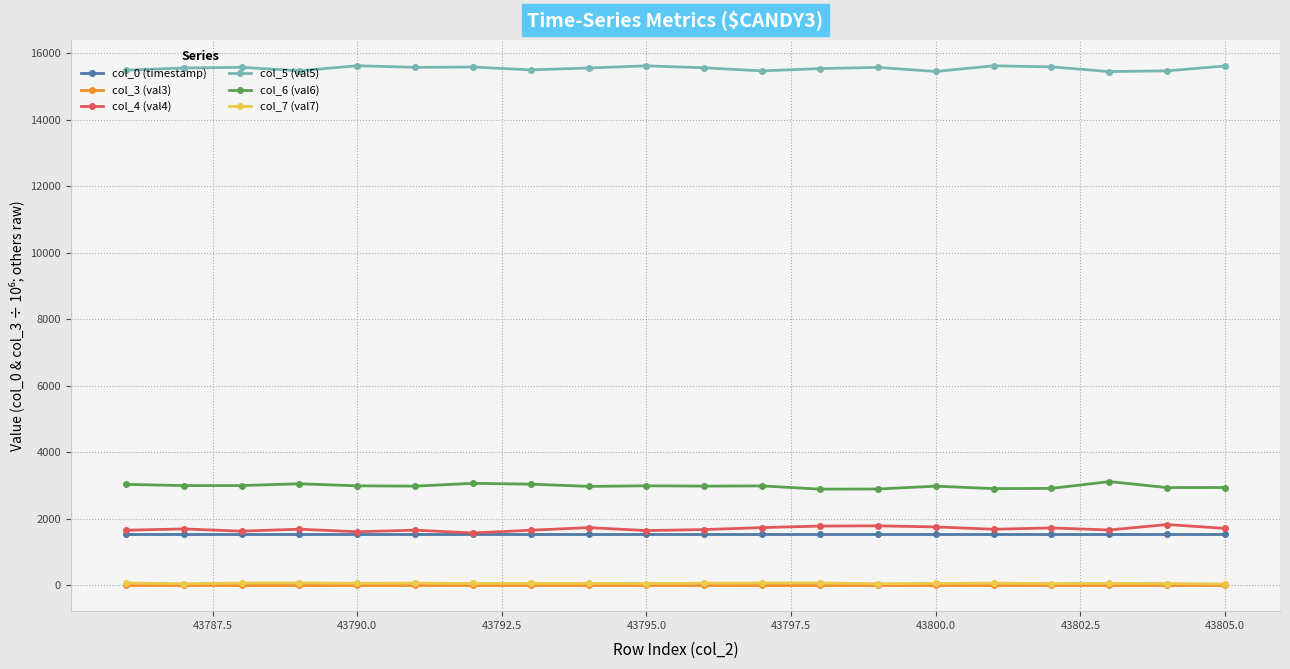

Which series has the largest total across all categories?

col_5 (val5)